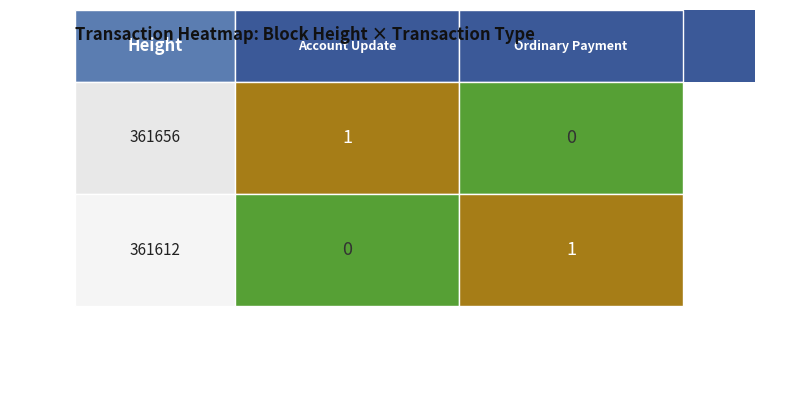

What value does the 361612 series have at Ordinary Payment?

1